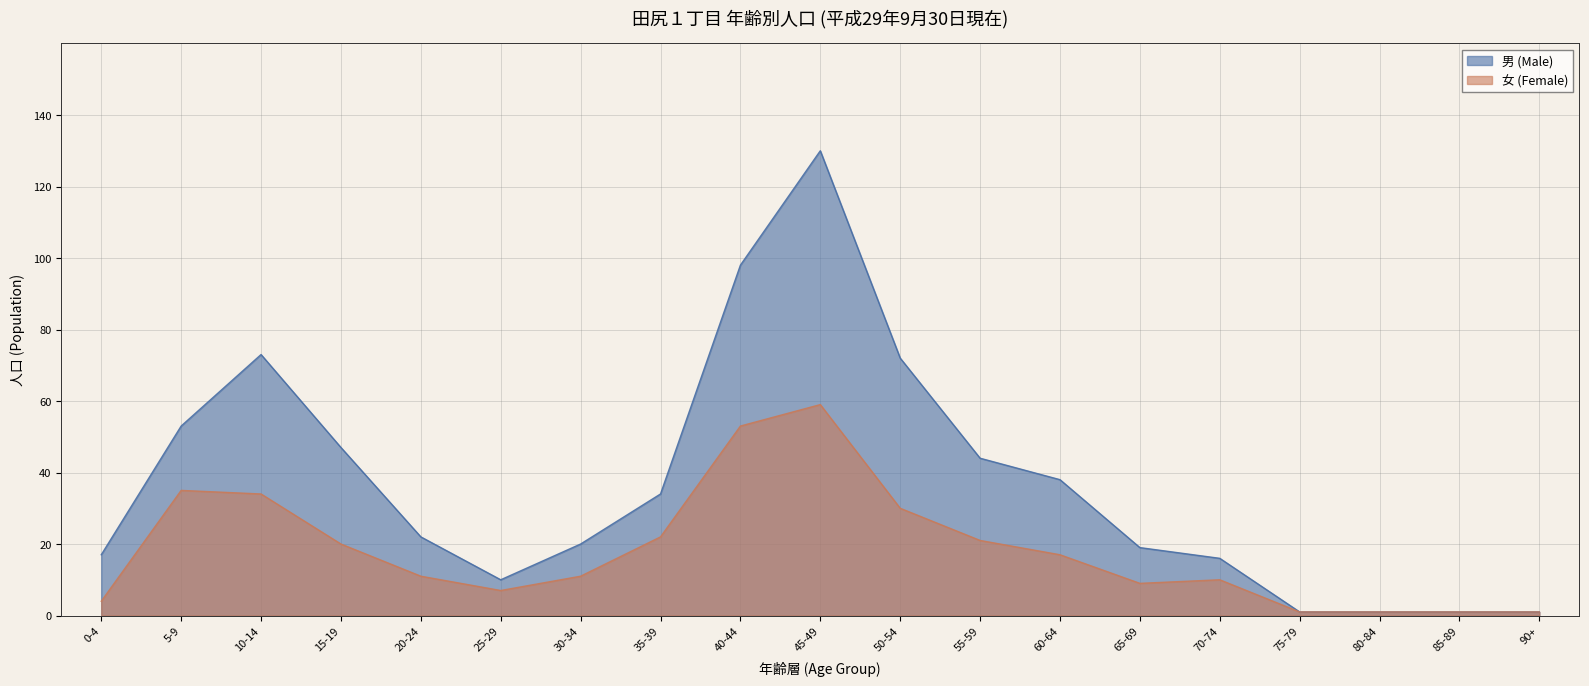

At which label does 男 (Male) reach its minimum?

75-79